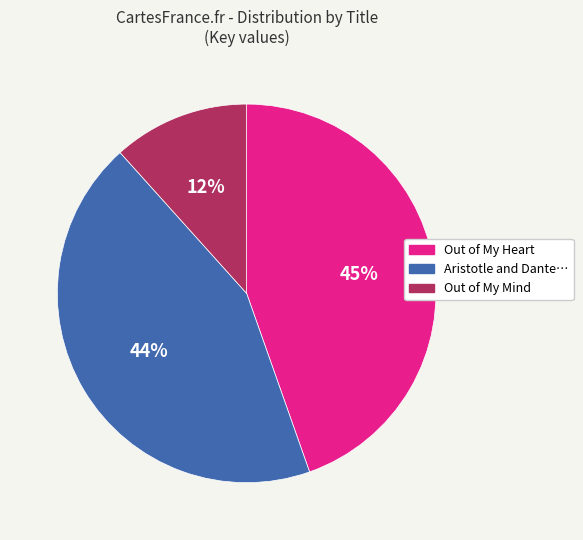

Count the number of slices in the pie.

3